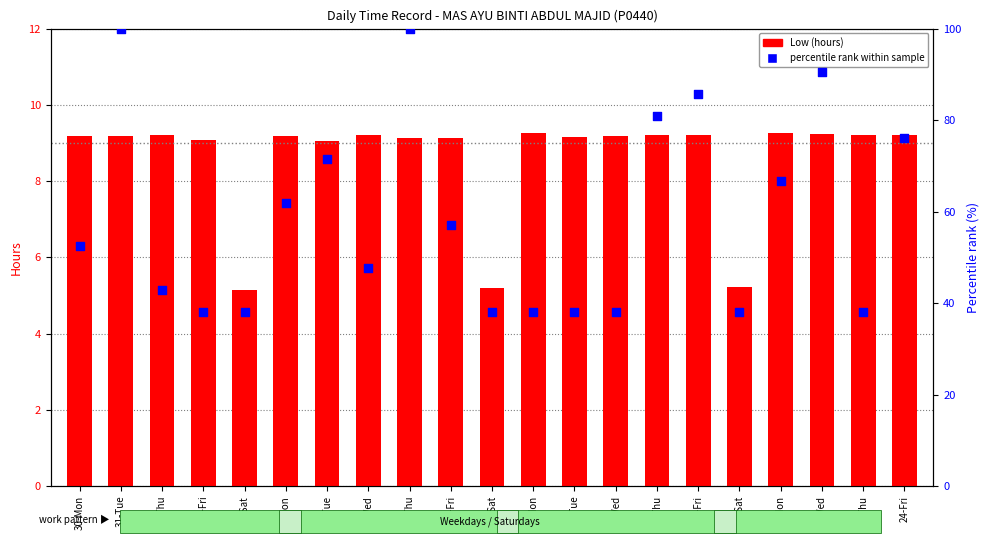

What are all the series names shown in the legend?

Low (hours), percentile rank within sample